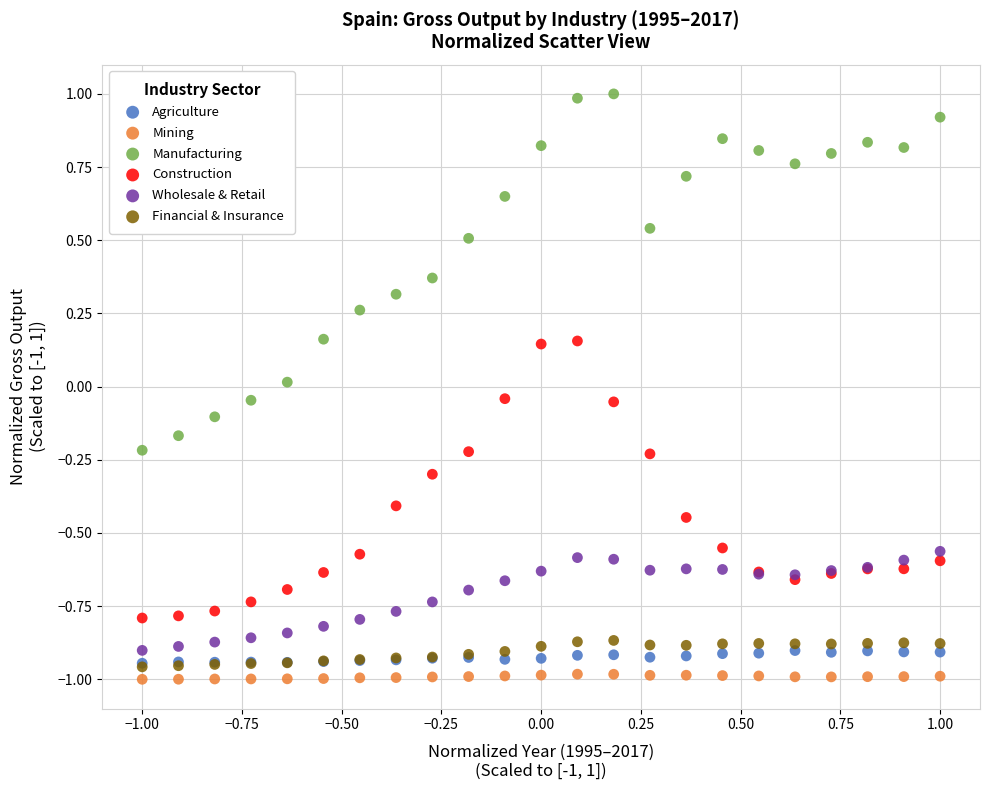

Which series has the largest Y range (max minus min)?

Manufacturing